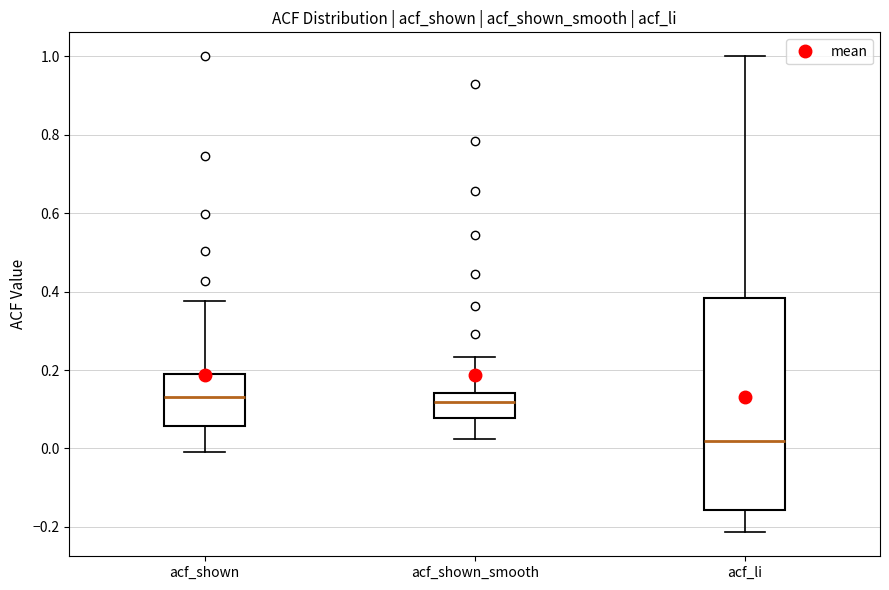

Which box has the lowest median line?

acf_li